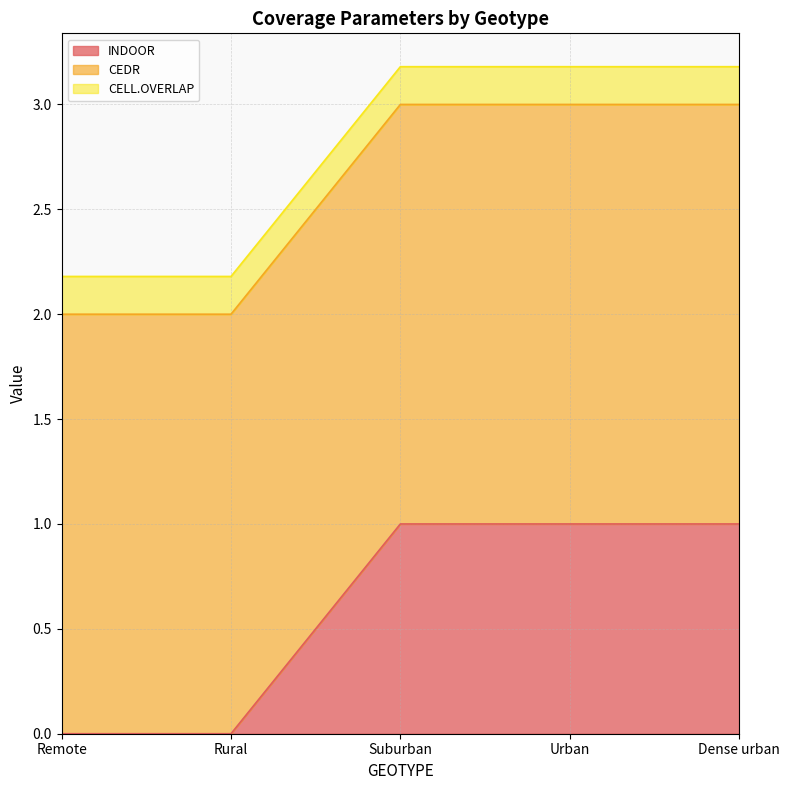

Is it true that INDOOR equals 0.3 at Rural?

False